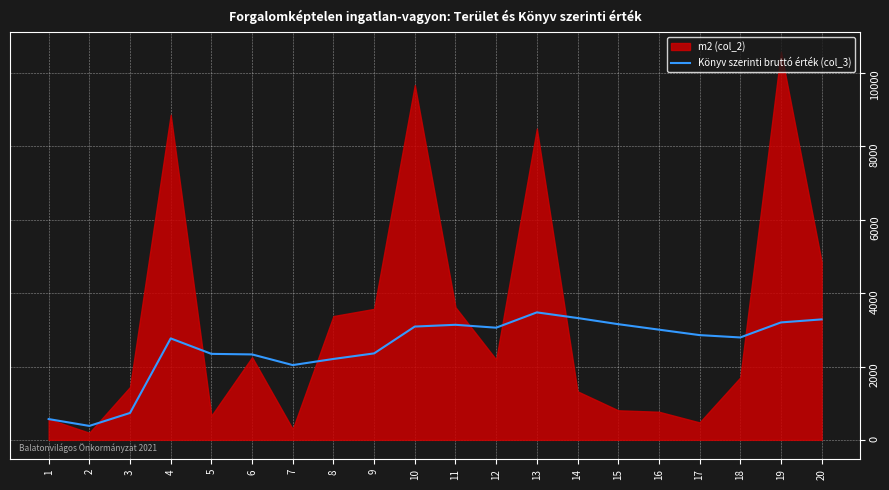

Where does the data first go above 2856?

10